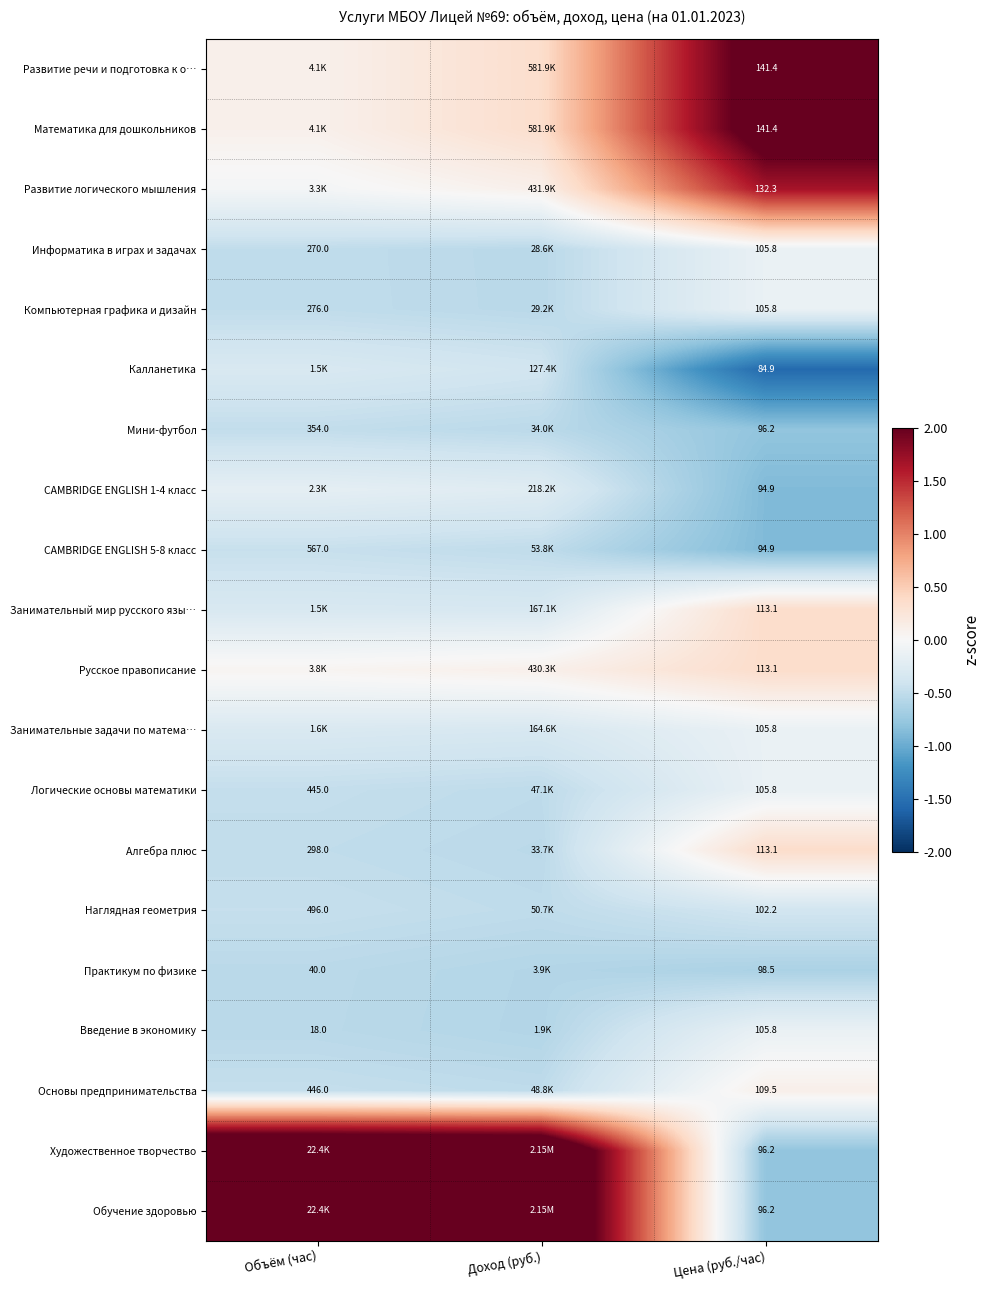

Which label corresponds to the smallest value in the chart?

Цена (руб./час)